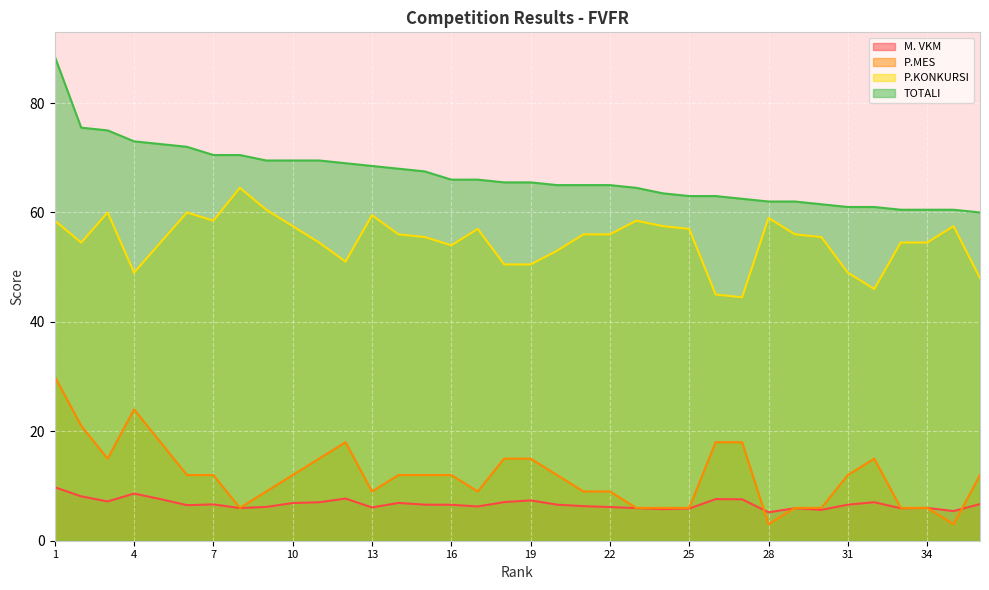

Which series has the largest total across all categories?

TOTALI